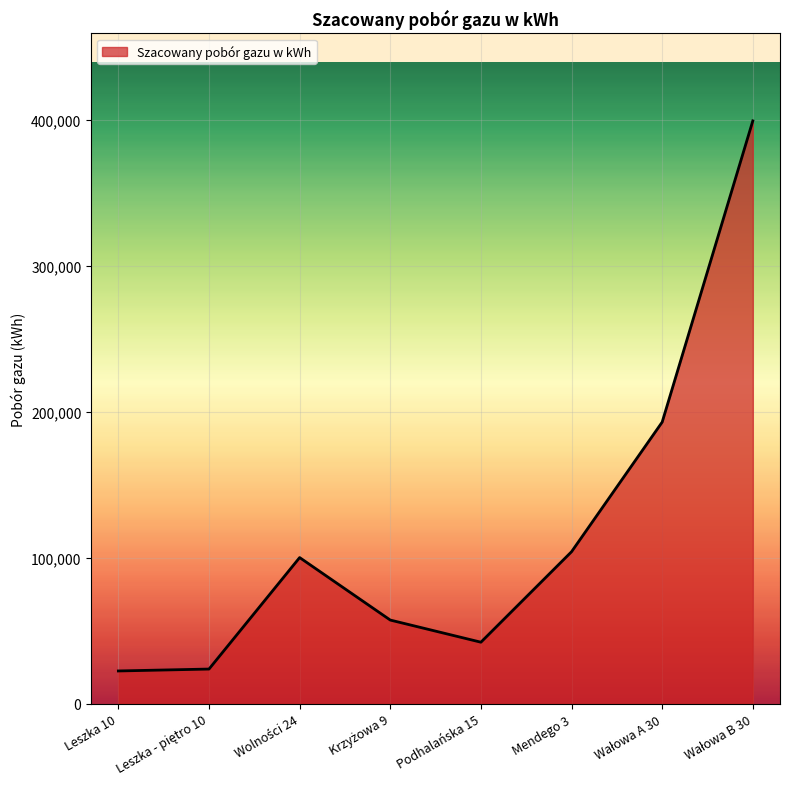

True or false: the data has more than 2 interior local peaks.

False